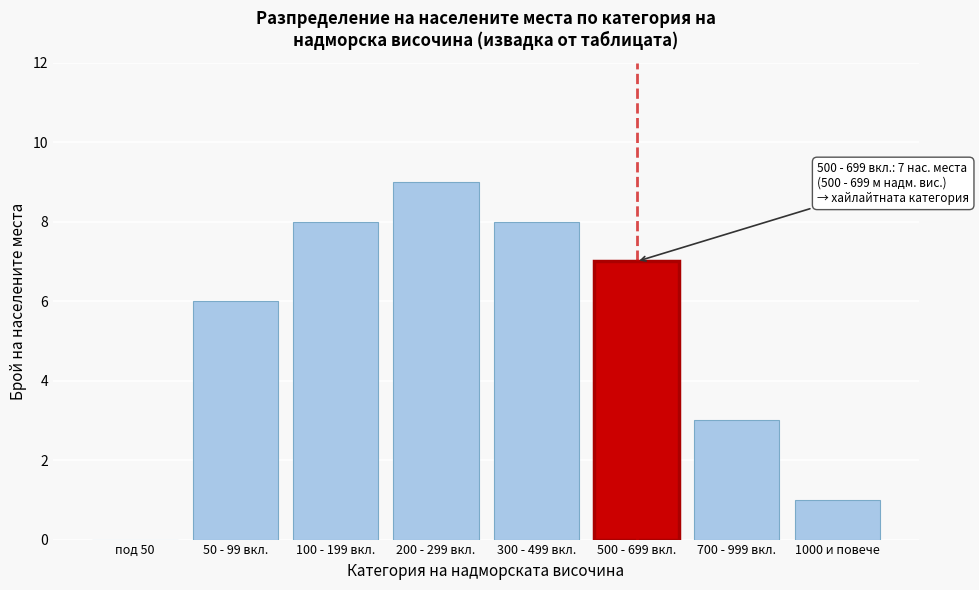

Reading left to right, list all the values displayed in this chart.

под 50=0	50 - 99 вкл.=6	100 - 199 вкл.=8	200 - 299 вкл.=9	300 - 499 вкл.=8	500 - 699 вкл.=7	700 - 999 вкл.=3	1000 и повече=1